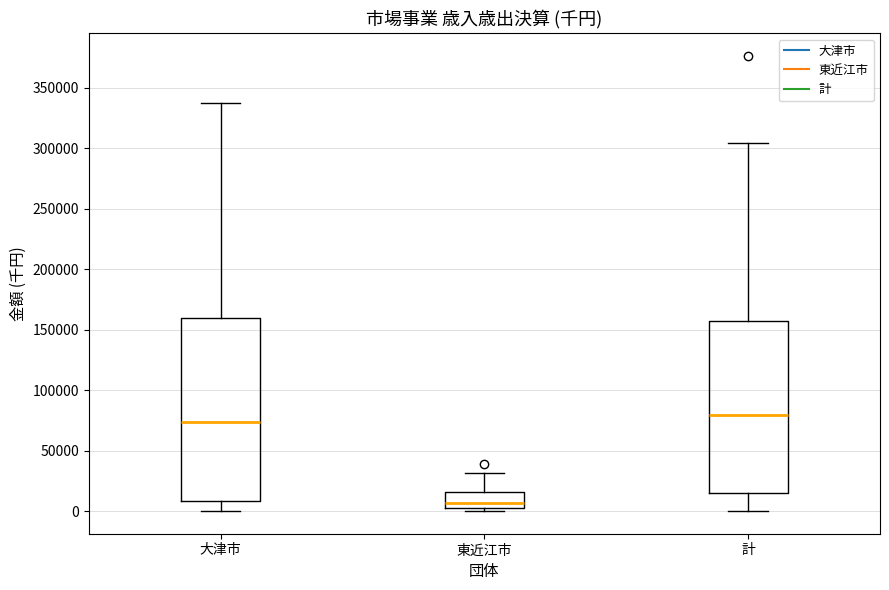

Comparing the boxes themselves (not the whiskers), which one is the tallest?

大津市